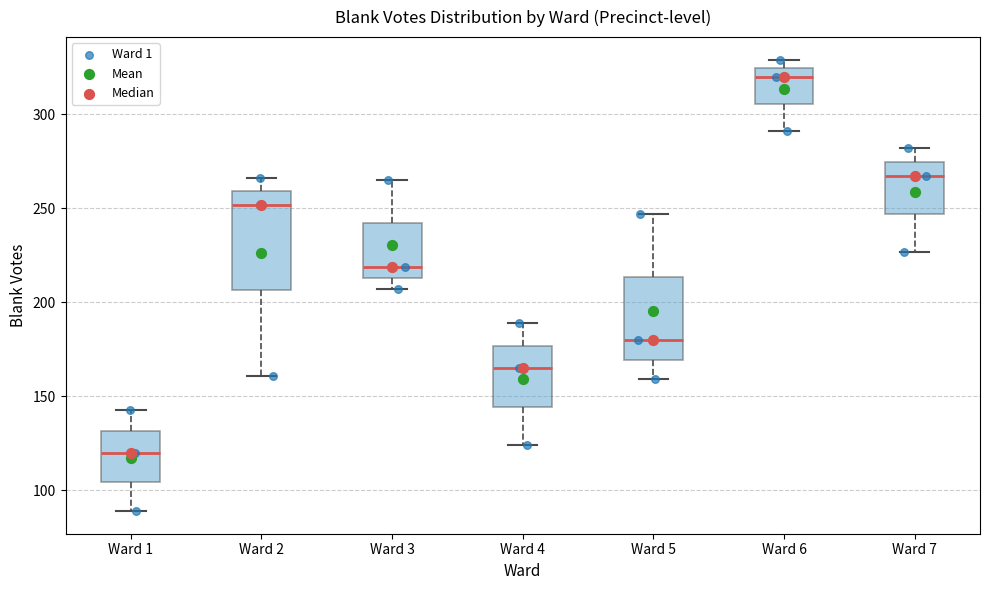

Which box has the highest median line?

Ward 6